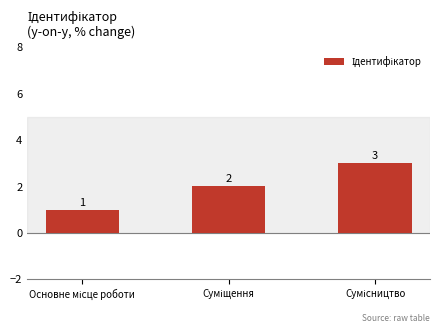

How many series are shown in this chart?

1